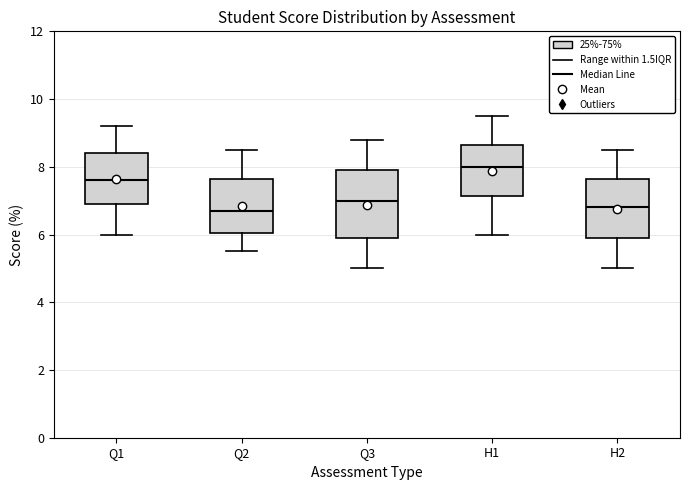

Where is the lower edge of the box for Q2 on the y-axis? The values are not printed on the chart, so give them approximately, as read against the axis.

6.0